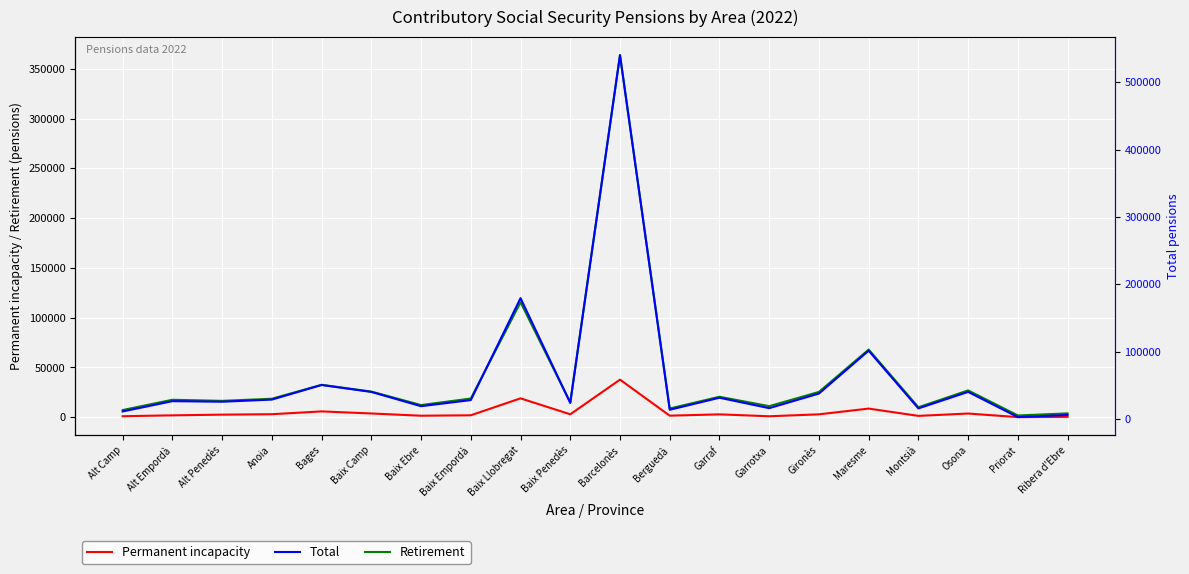

At which category is the sum across all series the highest?

Barcelonès